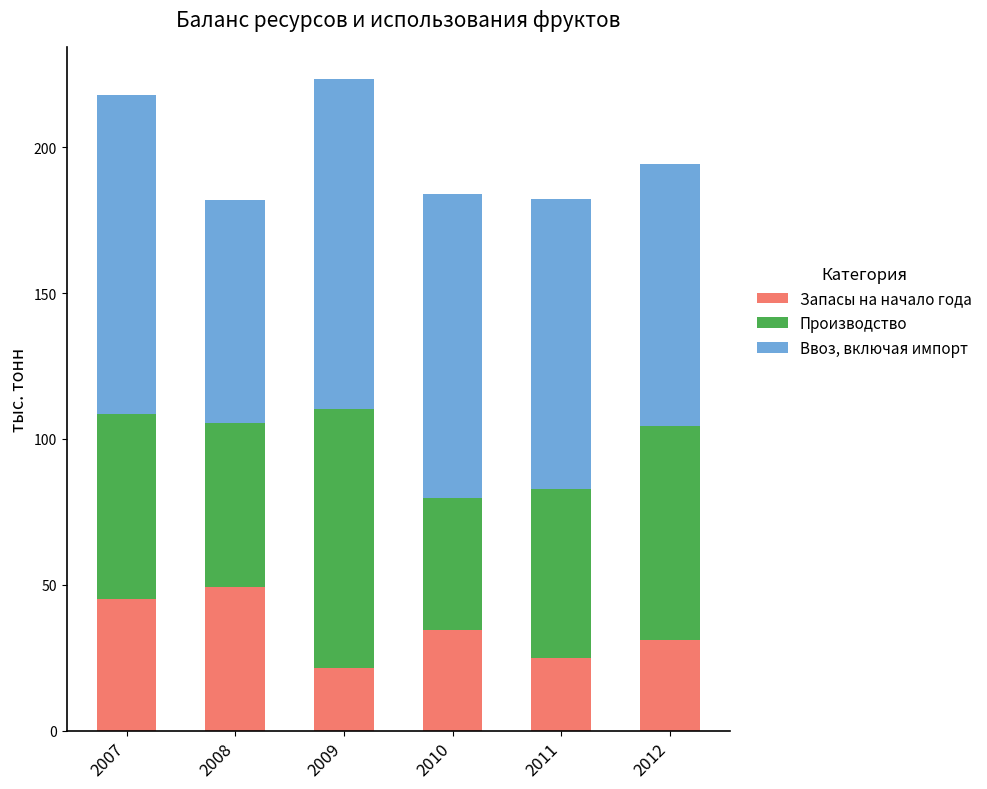

The Запасы на начало года series shows 55.3 at 2012. True or false?

False